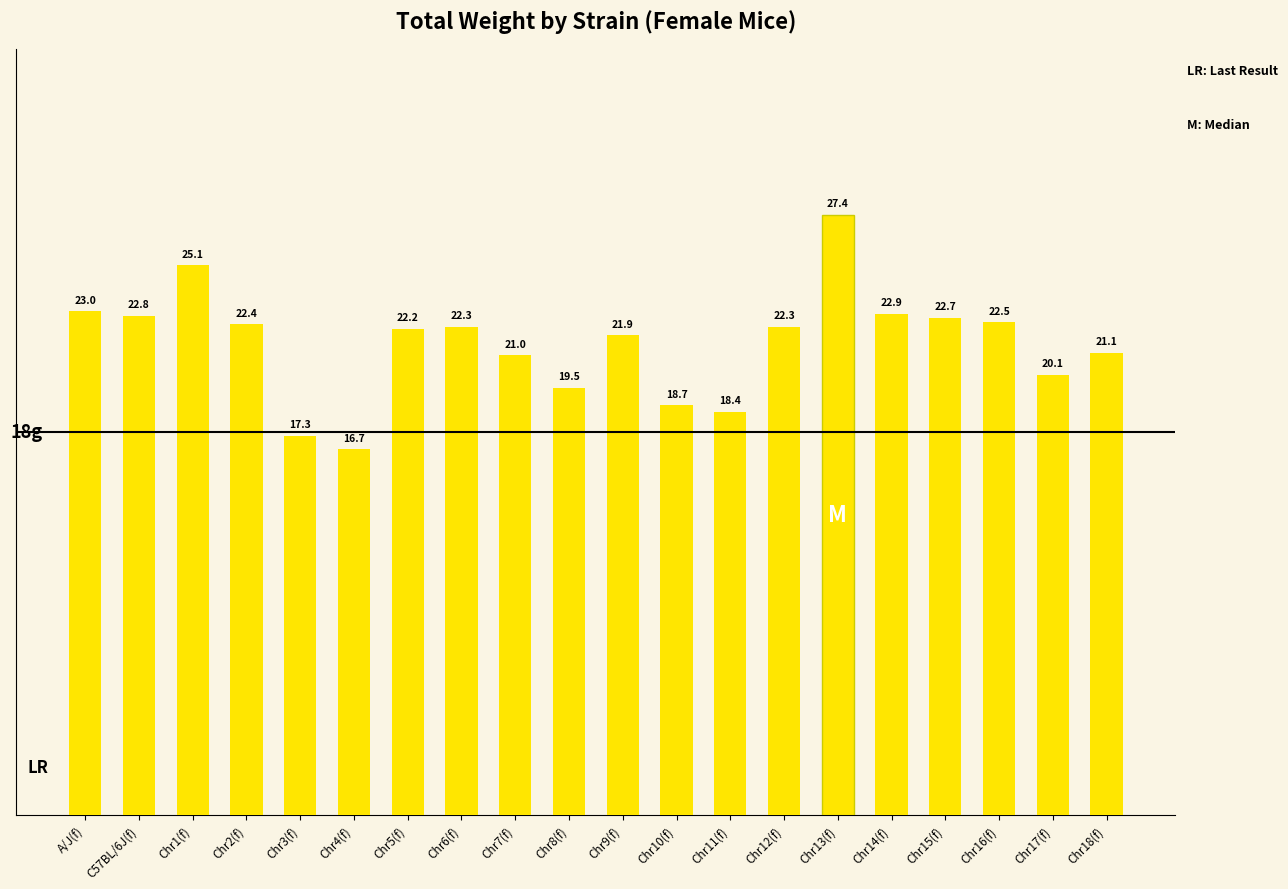

What is the label of the 15th bar from the left?

Chr13(f)